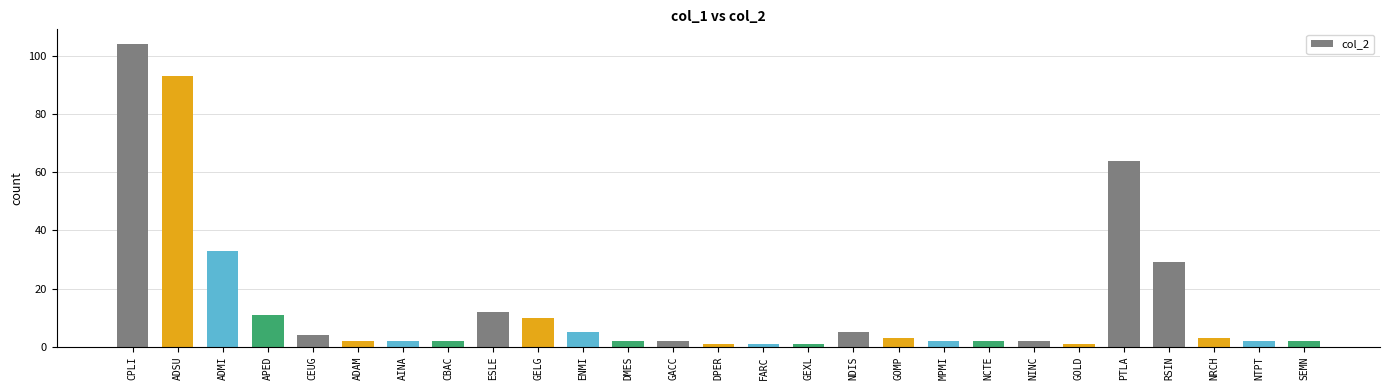

How many bars are there in total?

27